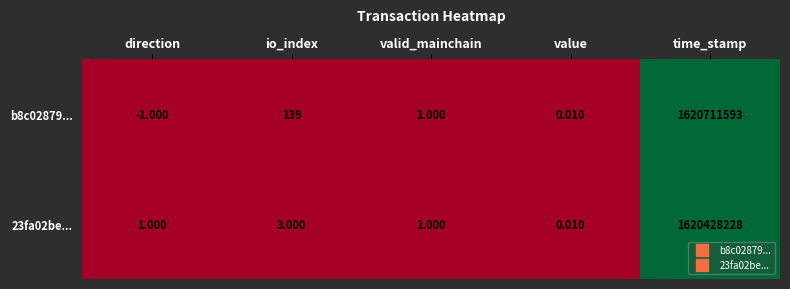

At which category does the chart reach its peak across all series?

time_stamp